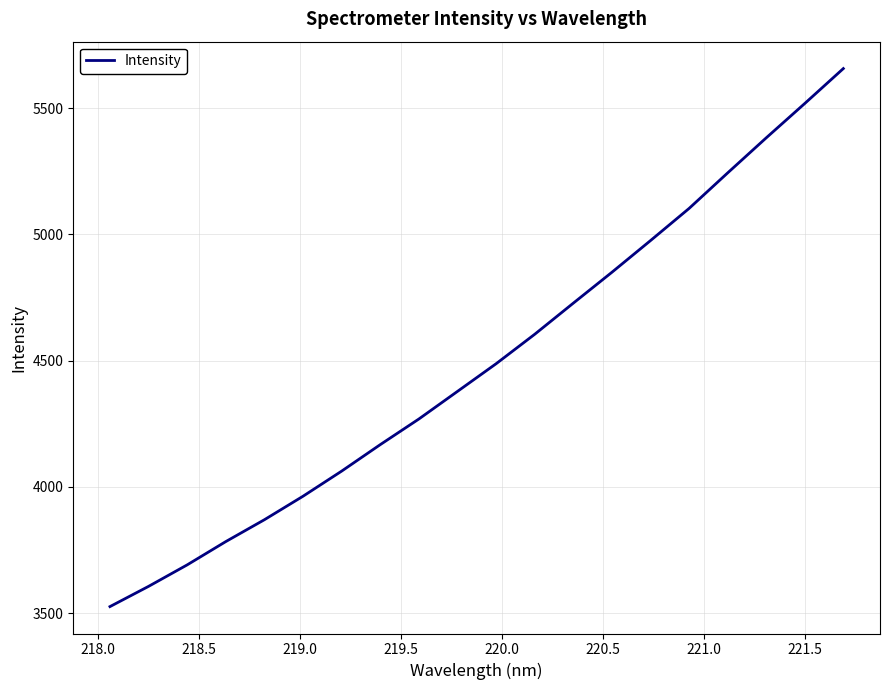

What is the minimum value shown in the chart?

3525.6